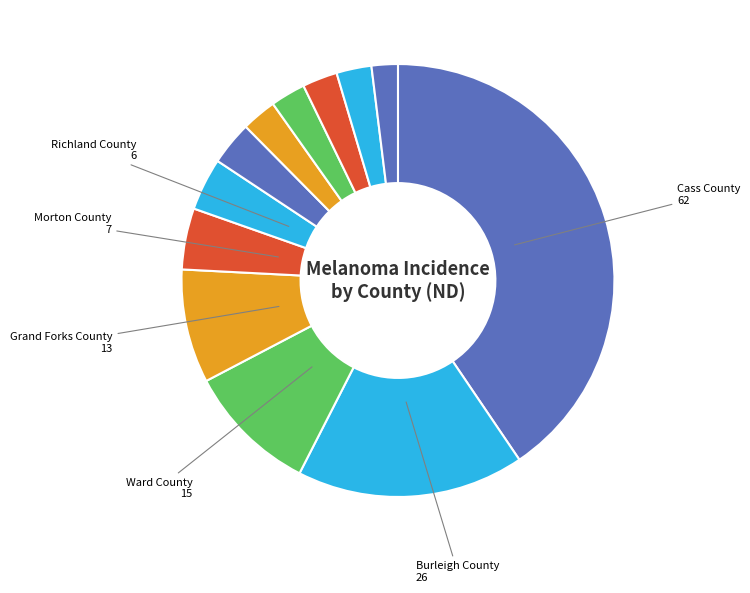

Count the number of slices in the pie.

12